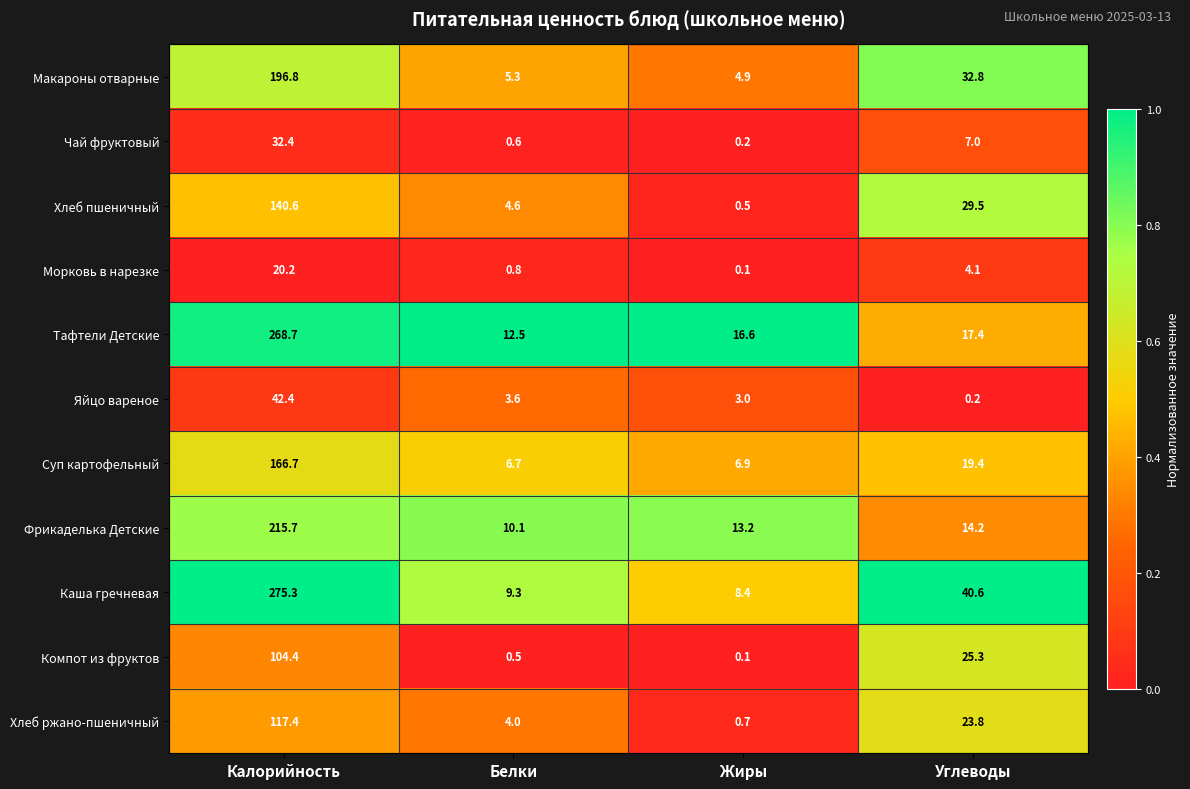

How many categories are shown in the chart?

4